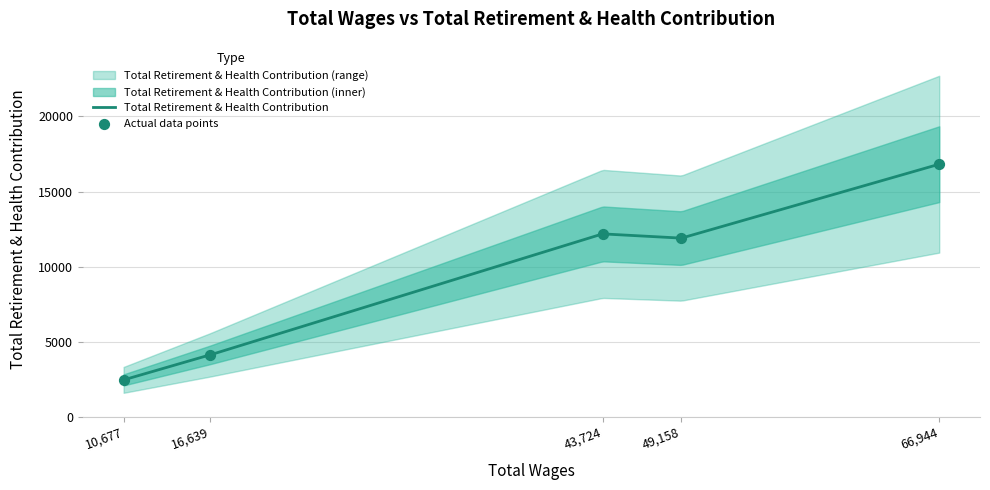

Between 16639 and 10677, which is larger?

16639